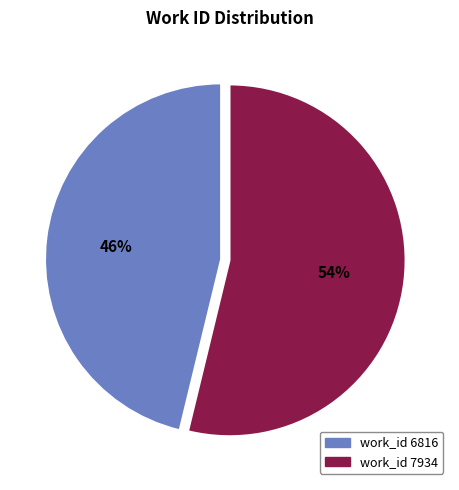

Rank the categories by value from highest to lowest.

work_id 7934, work_id 6816